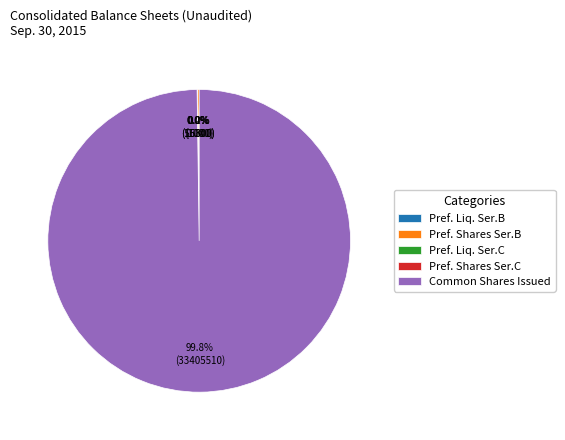

Which category has the biggest portion of the pie?

Common Shares Issued